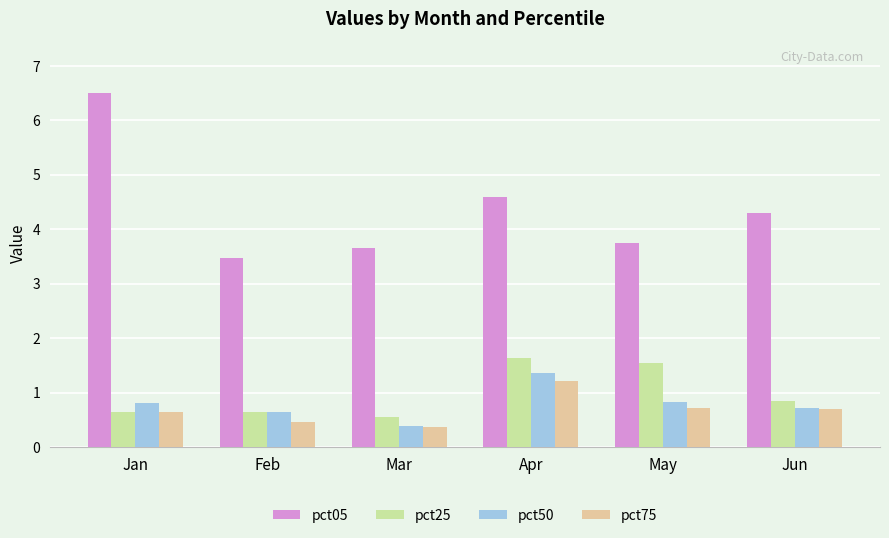

Is it true that pct75 equals 1.1 at Jan?

False